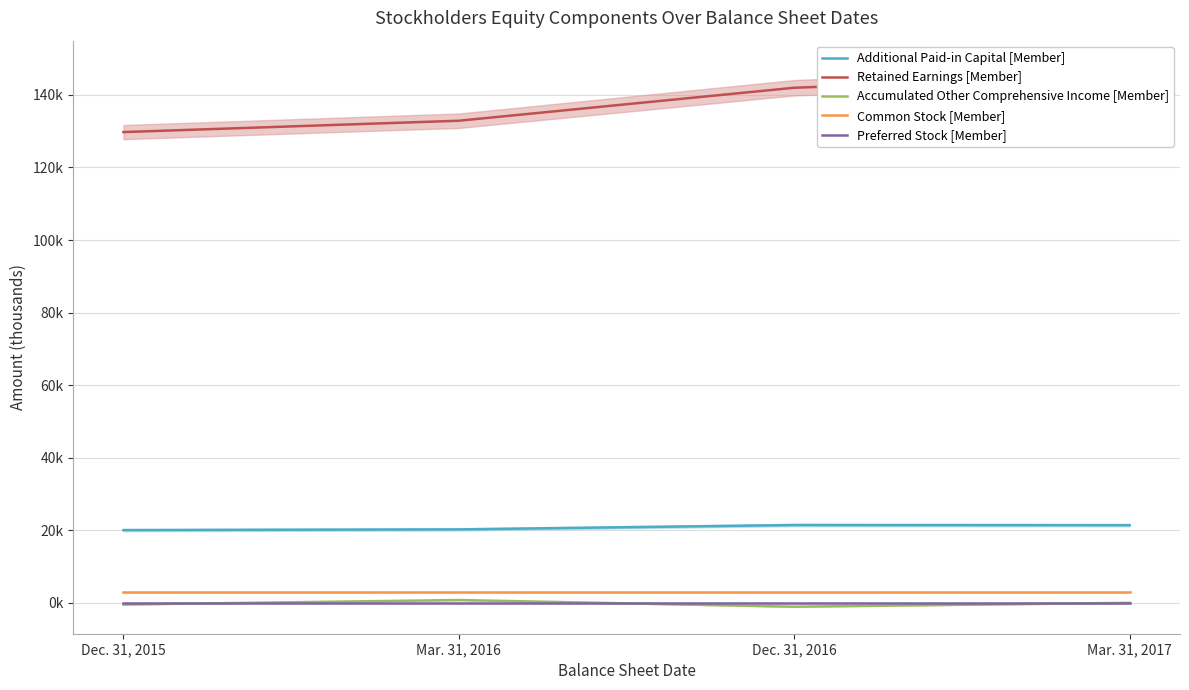

At how many categories does at least one series exceed 120?

4